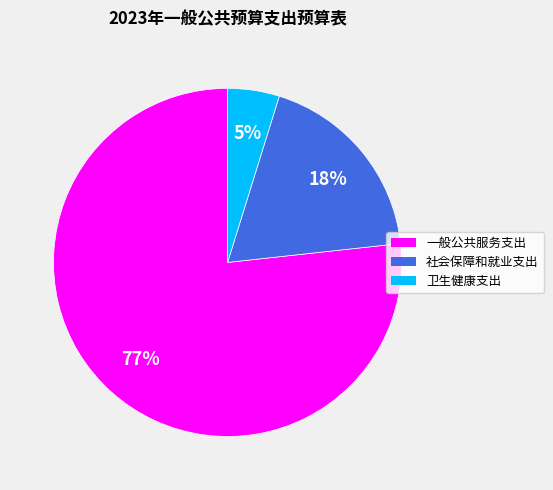

Which has a higher value, 社会保障和就业支出 or 卫生健康支出?

社会保障和就业支出